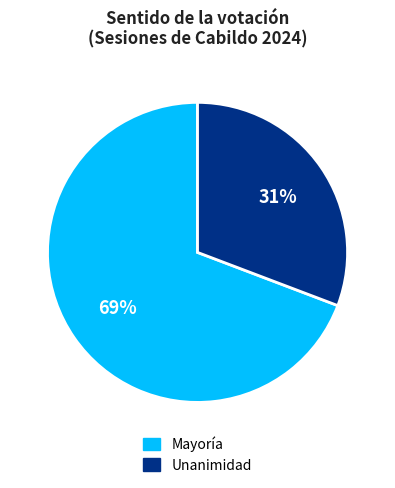

Is Mayoría the majority of the pie?

Yes